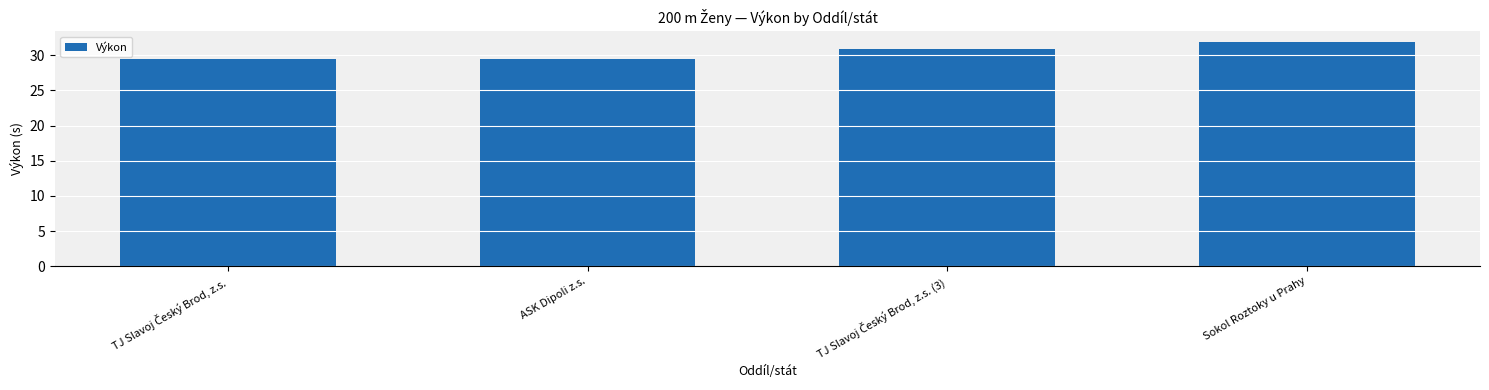

What is the greatest value displayed?

31.9